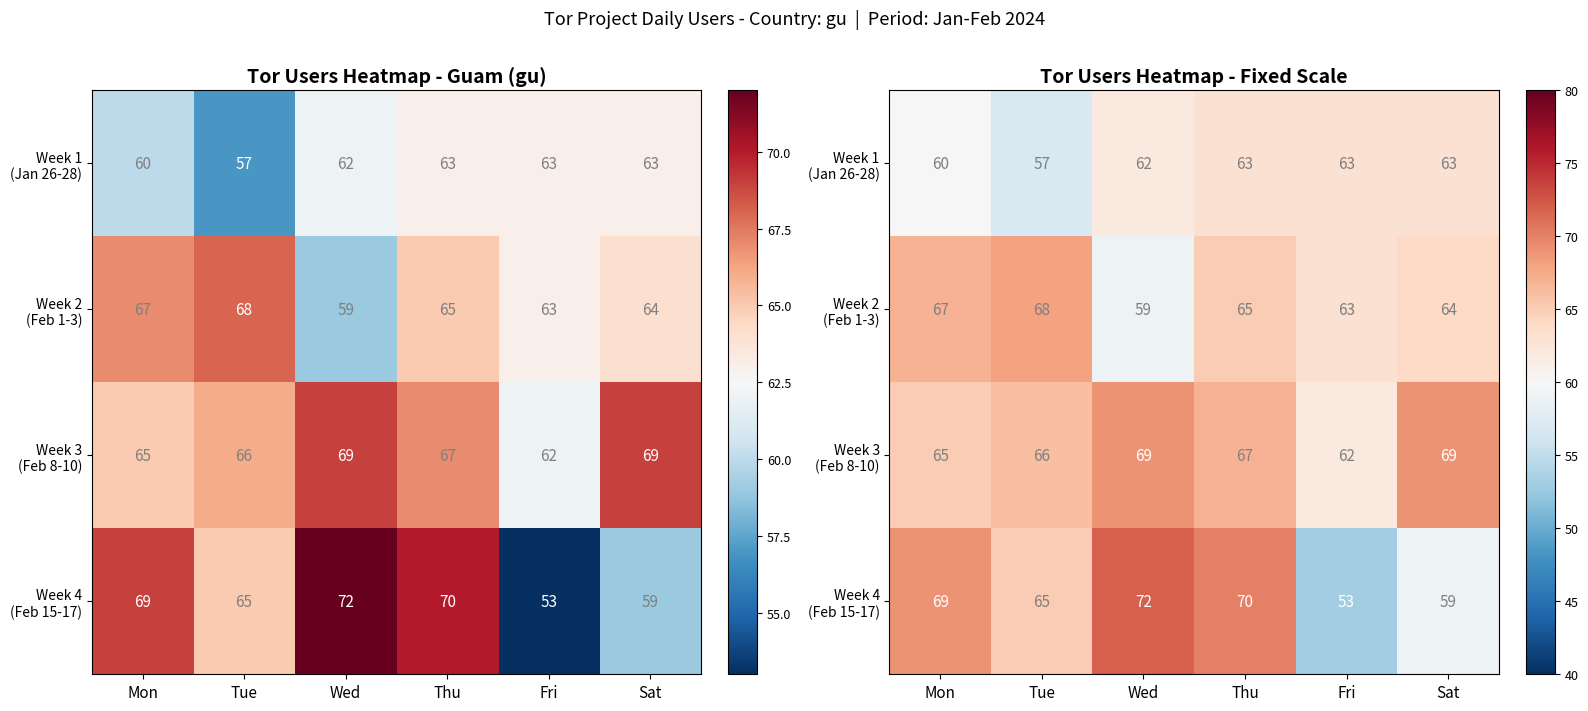

The value of Week 1 (Jan 26-28) at Fri is 19. True or false?

False